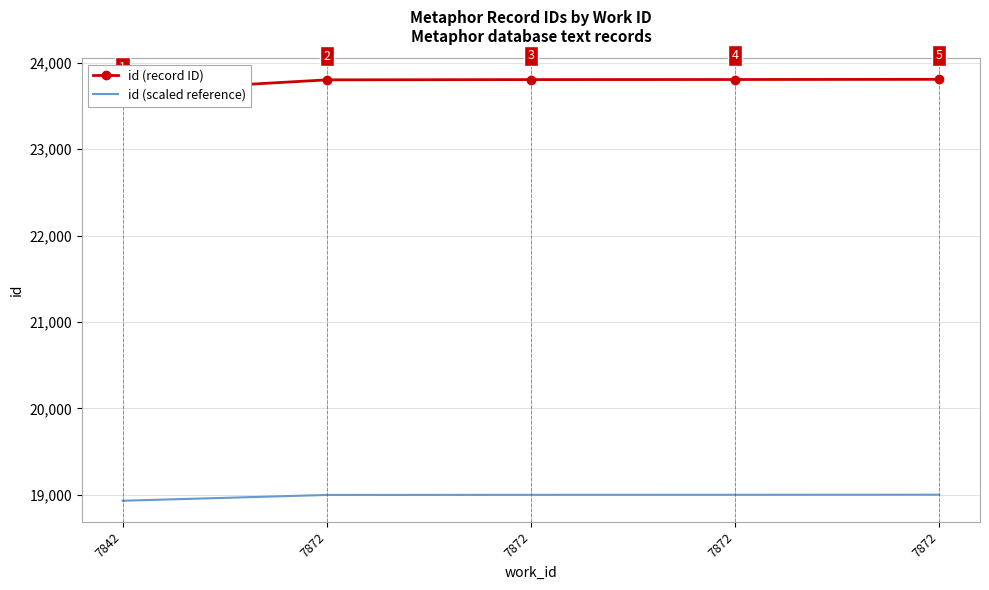

Reading right to left, transcribe all the data shown in this chart.

id (record ID): 7872=23806.0	7872=23804.0	7872=23803.0	7872=23800.0	7842=23666.0
id (scaled reference): 7872=19002.8	7872=19001.8	7872=19001.3	7872=18999.8	7842=18932.8